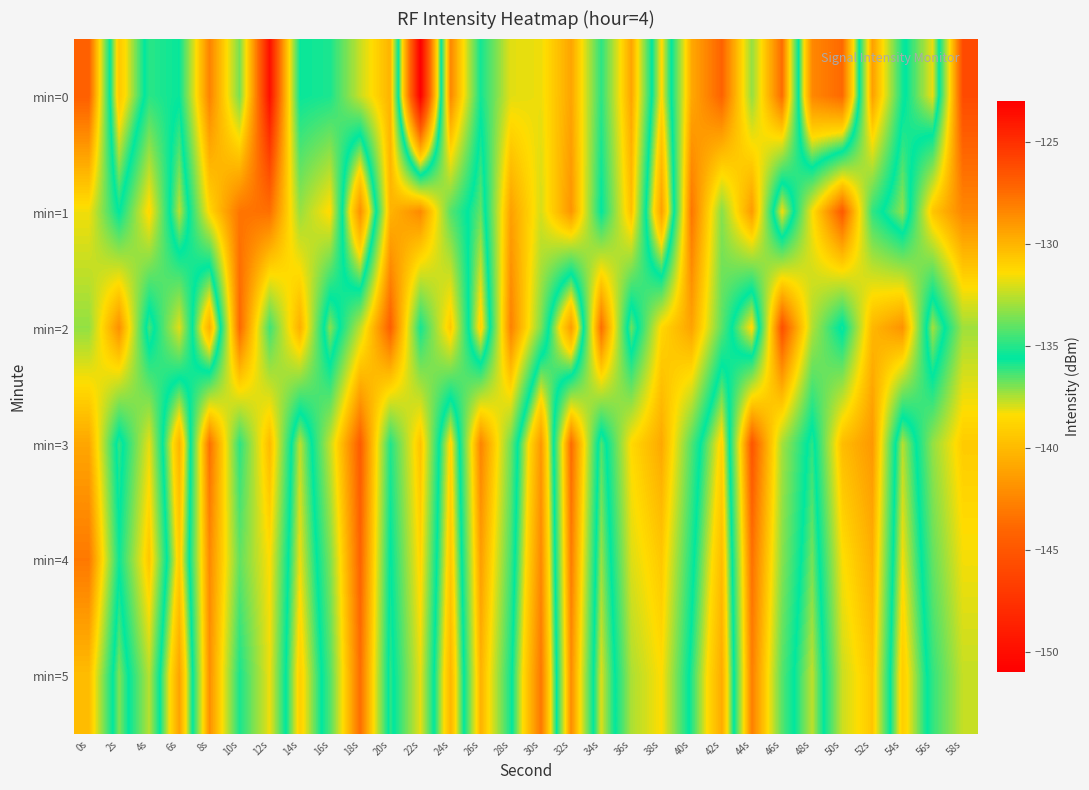

Reading left to right, what are all the values shown in this chart?

min=0: 0s=-126.9	2s=-139.3	4s=-134.9	6s=-135.5	8s=-128.2	10s=-133.7	12s=-123.6	14s=-135.5	16s=-135.2	18s=-132.3	20s=-130.0	22s=-151.2	24s=-128.4	26s=-135.3	28s=-131.9	30s=-131.7	32s=-129.5	34s=-134.9	36s=-129.5	38s=-138.5	40s=-129.6	42s=-127.1	44s=-133.2	46s=-127.4	48s=-142.4	50s=-143.8	52s=-129.3	54s=-135.3	56s=-138.2	58s=-126.1
min=1: 0s=-131.6	2s=-135.6	4s=-131.2	6s=-137.6	8s=-131.2	10s=-127.8	12s=-127.6	14s=-133.1	16s=-131.3	18s=-142.0	20s=-130.0	22s=-128.5	24s=-134.2	26s=-136.7	28s=-129.3	30s=-132.1	32s=-128.9	34s=-135.6	36s=-130.4	38s=-141.2	40s=-127.8	42s=-133.4	44s=-129.1	46s=-138.3	48s=-131.5	50s=-126.7	52s=-134.8	54s=-137.2	56s=-130.6	58s=-128.4
min=2: 0s=-133.2	2s=-128.7	4s=-136.4	6s=-131.9	8s=-140.5	10s=-127.3	12s=-134.6	14s=-129.8	16s=-137.1	18s=-132.5	20s=-126.9	22s=-135.3	24s=-130.7	26s=-138.9	28s=-128.2	30s=-133.6	32s=-141.4	34s=-127.5	36s=-136.8	38s=-131.2	40s=-129.4	42s=-134.1	44s=-138.6	46s=-126.3	48s=-132.7	50s=-135.9	52s=-130.1	54s=-128.8	56s=-137.4	58s=-133.0
min=3: 0s=-129.5	2s=-136.2	4s=-131.8	6s=-140.3	8s=-127.6	10s=-134.9	12s=-130.2	14s=-137.7	16s=-132.4	18s=-126.8	20s=-135.1	22s=-130.5	24s=-138.7	26s=-128.3	28s=-133.8	30s=-141.6	32s=-127.4	34s=-136.5	36s=-131.3	38s=-129.6	40s=-134.3	42s=-138.8	44s=-126.5	46s=-132.9	48s=-136.1	50s=-130.3	52s=-129.0	54s=-137.6	56s=-133.2	58s=-130.8
min=4: 0s=-127.9	2s=-135.4	4s=-130.6	6s=-139.1	8s=-128.5	10s=-134.0	12s=-131.4	14s=-138.2	16s=-133.6	18s=-127.1	20s=-135.7	22s=-131.1	24s=-139.4	26s=-129.2	28s=-134.5	30s=-142.3	32s=-128.0	34s=-137.3	36s=-132.0	38s=-130.7	40s=-135.2	42s=-139.9	44s=-127.6	46s=-133.4	48s=-136.9	50s=-131.5	52s=-129.8	54s=-138.3	56s=-134.0	58s=-131.6
min=5: 0s=-130.3	2s=-137.0	4s=-132.6	6s=-141.1	8s=-128.7	10s=-135.2	12s=-131.7	14s=-139.0	16s=-134.3	18s=-127.5	20s=-136.1	22s=-131.8	24s=-140.2	26s=-129.9	28s=-135.3	30s=-143.1	32s=-128.6	34s=-138.0	36s=-132.8	38s=-131.4	40s=-136.0	42s=-140.7	44s=-128.1	46s=-134.2	48s=-137.7	50s=-132.3	52s=-130.6	54s=-139.1	56s=-134.8	58s=-132.4